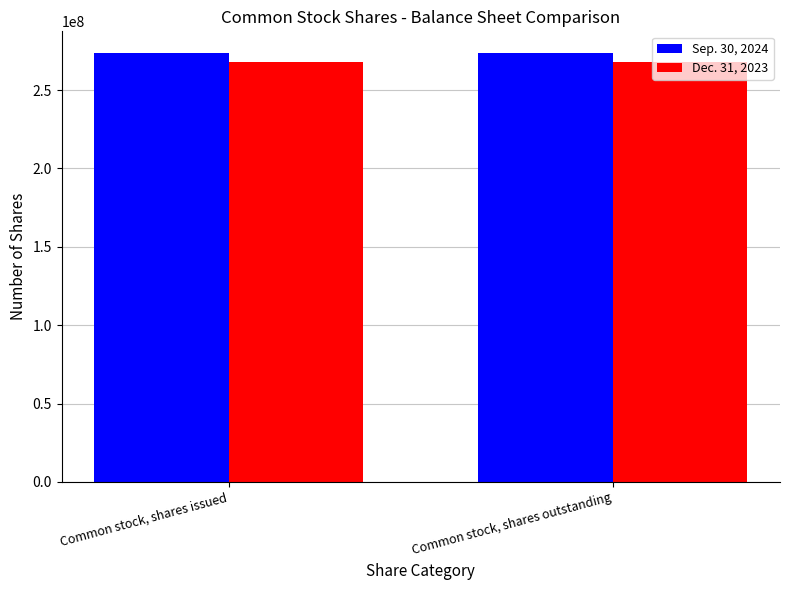

Is the value of Sep. 30, 2024 at Common stock, shares issued greater than the value of Dec. 31, 2023 at Common stock, shares issued?

Yes